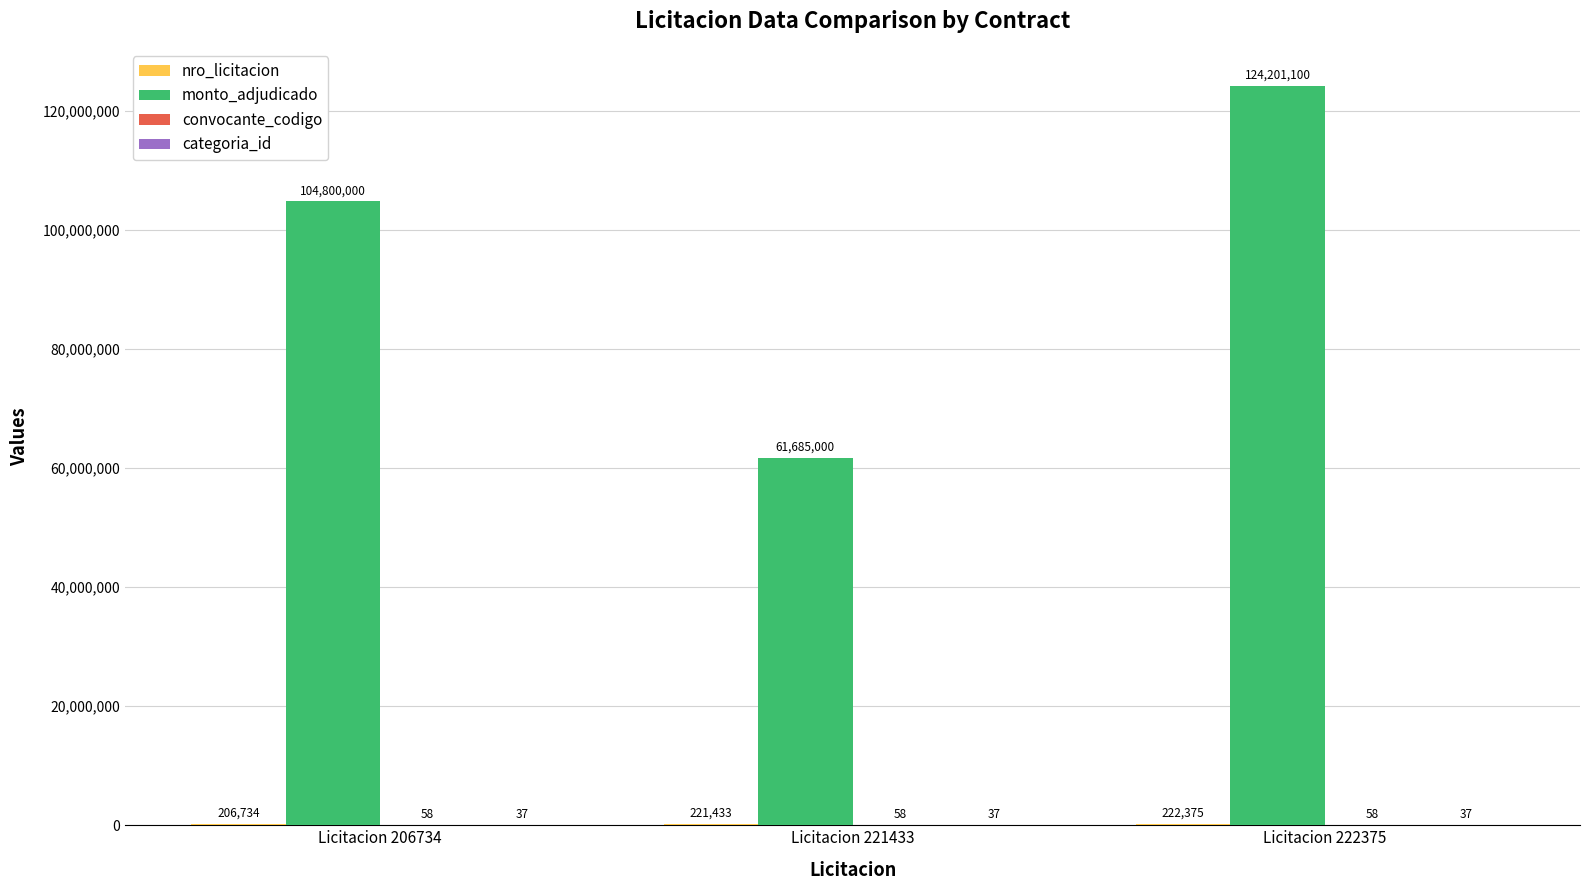

What is the maximum value shown in the chart?

124201100